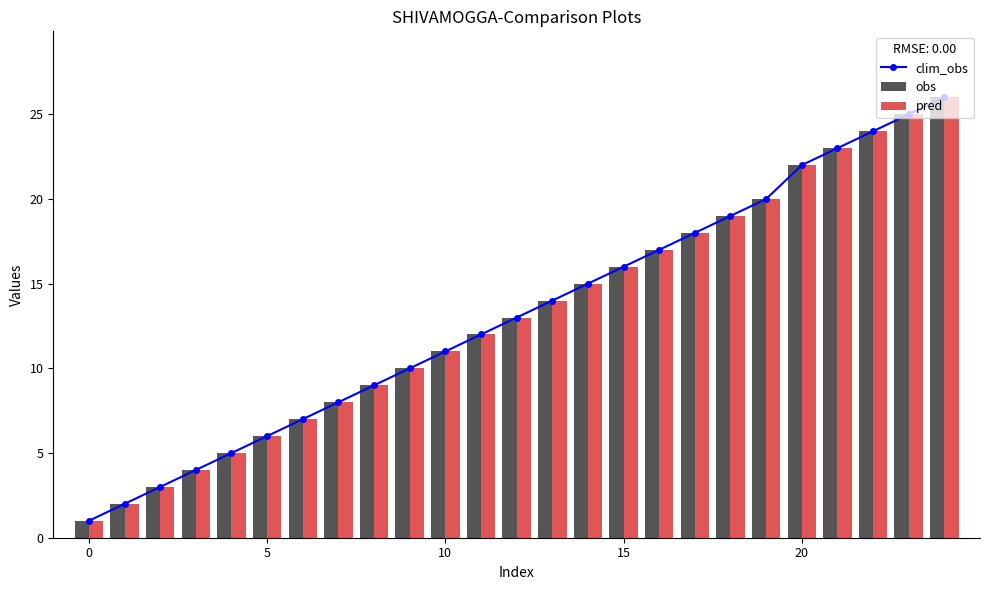

What is the value of the pred bar at the 14th from the left?

14